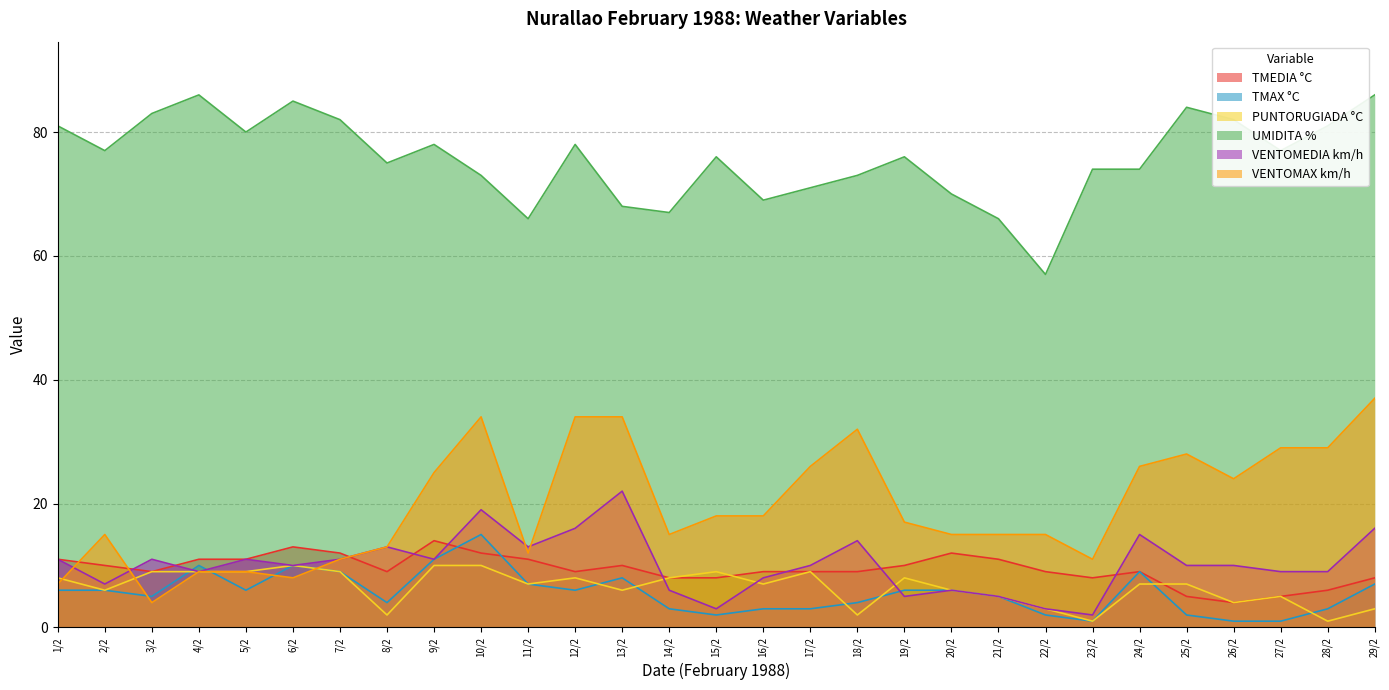

What position from the right is 26/2?

4